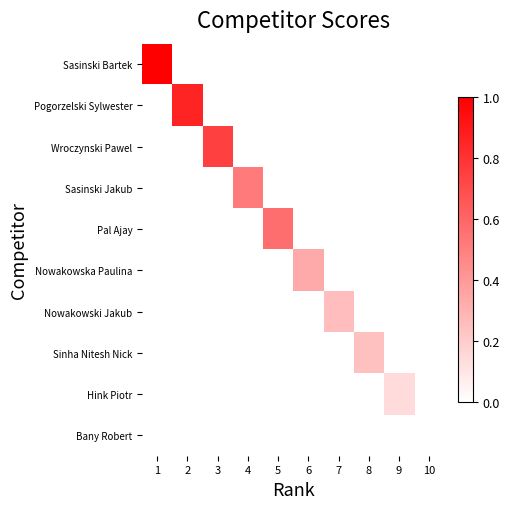

Reading left to right, what are all the values shown in this chart?

Sasinski Bartek: 1=1.0	2=0.0	3=0.0	4=0.0	5=0.0	6=0.0	7=0.0	8=0.0	9=0.0	10=0.0
Pogorzelski Sylwester: 1=0.0	2=0.9	3=0.0	4=0.0	5=0.0	6=0.0	7=0.0	8=0.0	9=0.0	10=0.0
Wroczynski Pawel: 1=0.0	2=0.0	3=0.7	4=0.0	5=0.0	6=0.0	7=0.0	8=0.0	9=0.0	10=0.0
Sasinski Jakub: 1=0.0	2=0.0	3=0.0	4=0.5	5=0.0	6=0.0	7=0.0	8=0.0	9=0.0	10=0.0
Pal Ajay: 1=0.0	2=0.0	3=0.0	4=0.0	5=0.6	6=0.0	7=0.0	8=0.0	9=0.0	10=0.0
Nowakowska Paulina: 1=0.0	2=0.0	3=0.0	4=0.0	5=0.0	6=0.3	7=0.0	8=0.0	9=0.0	10=0.0
Nowakowski Jakub: 1=0.0	2=0.0	3=0.0	4=0.0	5=0.0	6=0.0	7=0.3	8=0.0	9=0.0	10=0.0
Sinha Nitesh Nick: 1=0.0	2=0.0	3=0.0	4=0.0	5=0.0	6=0.0	7=0.0	8=0.2	9=0.0	10=0.0
Hink Piotr: 1=0.0	2=0.0	3=0.0	4=0.0	5=0.0	6=0.0	7=0.0	8=0.0	9=0.1	10=0.0
Bany Robert: 1=0.0	2=0.0	3=0.0	4=0.0	5=0.0	6=0.0	7=0.0	8=0.0	9=0.0	10=0.0